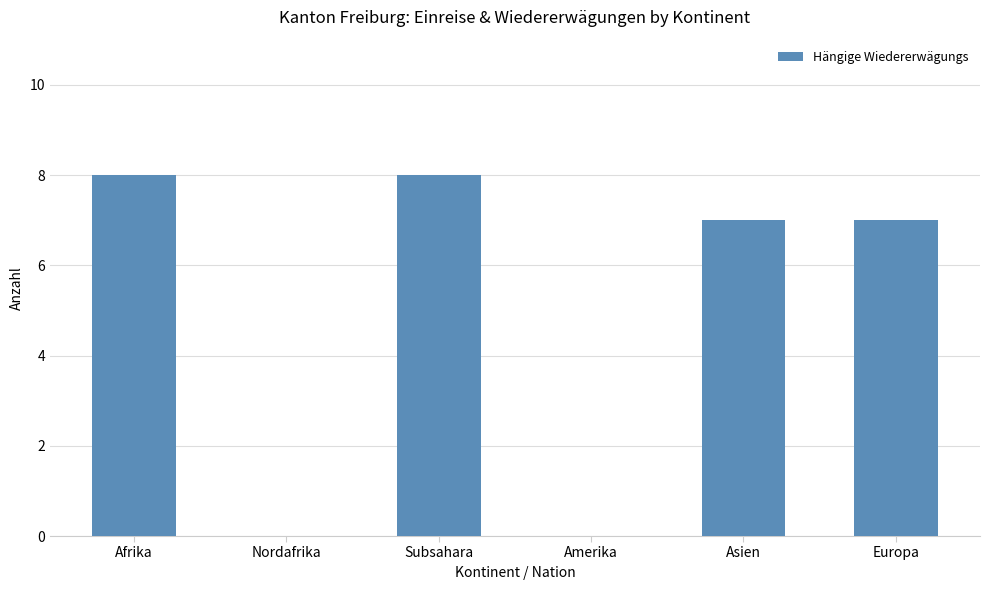

What is the sum of the values at Amerika and Europa?

7